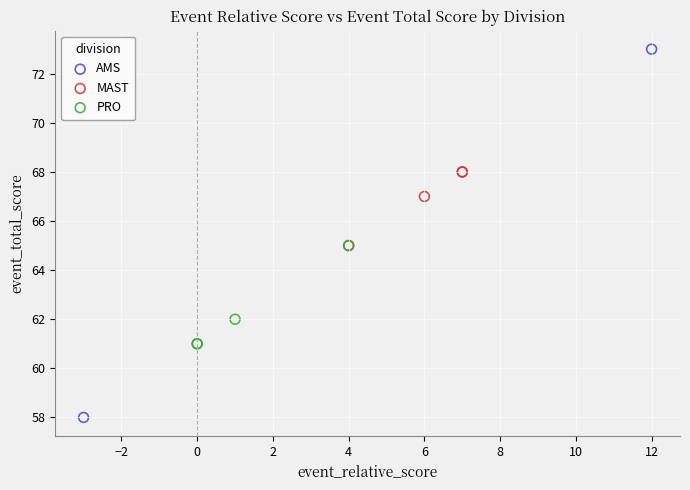

Which series reaches the minimum Y coordinate?

AMS